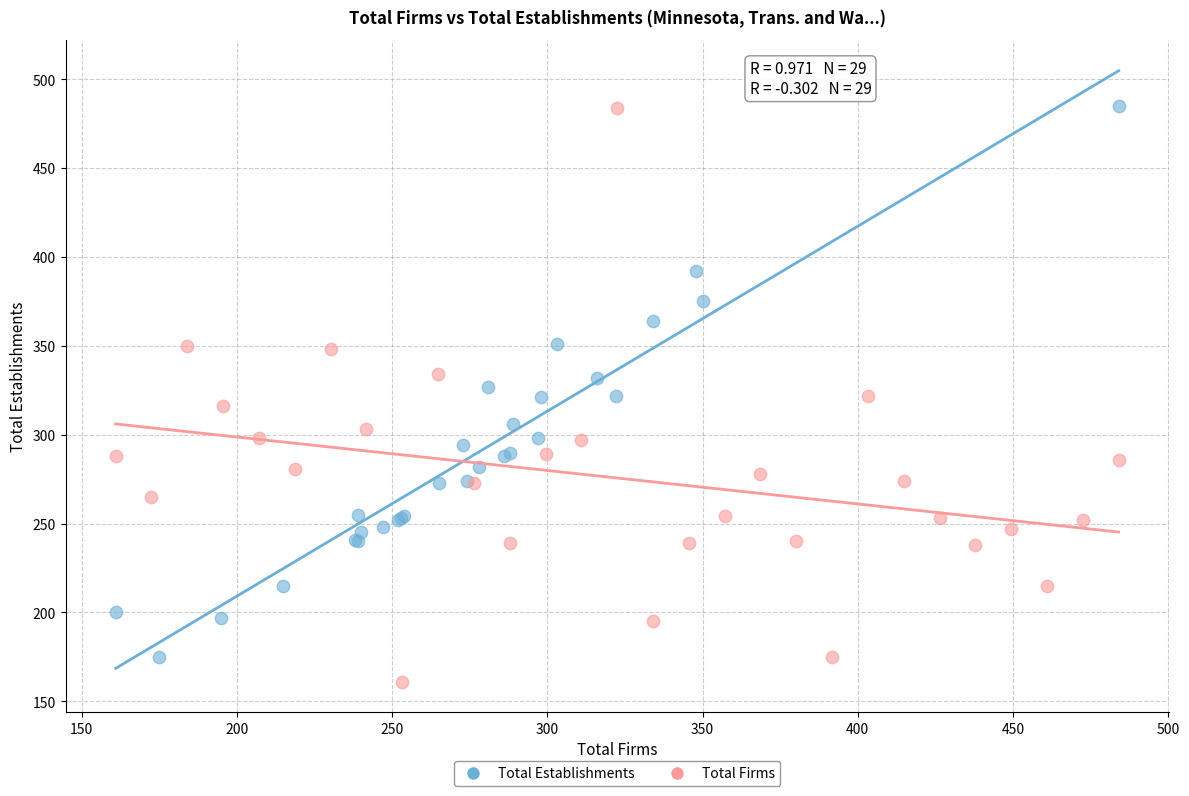

What are all the series names shown in the legend?

Total Establishments, Total Firms